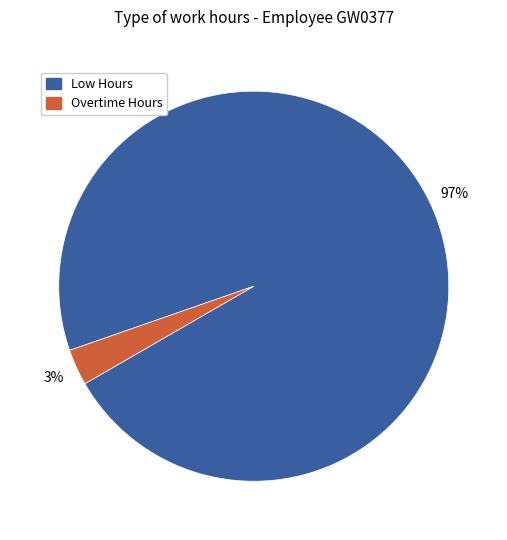

Does Low Hours represent more than half of the total?

Yes